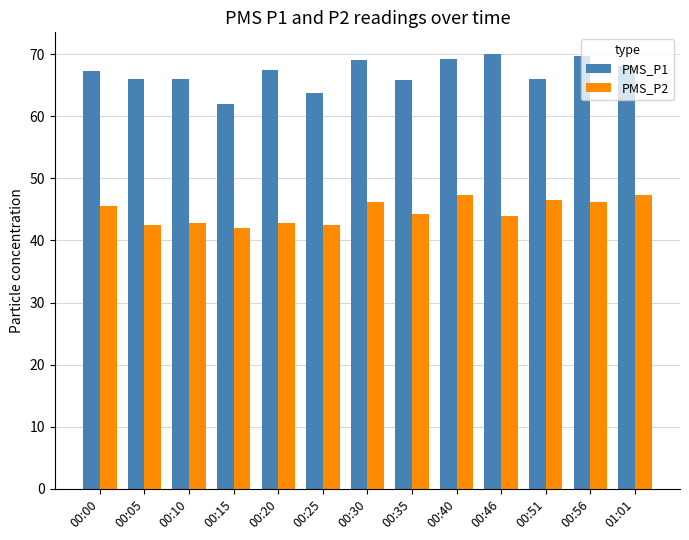

At which label does PMS_P1 reach its minimum?

00:15